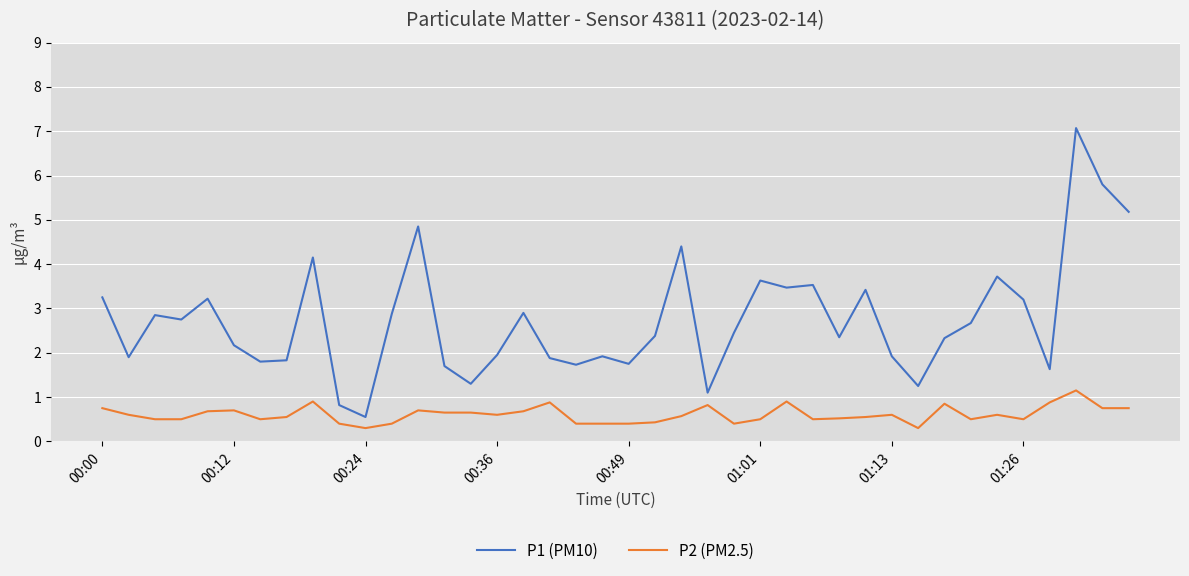

What is the greatest value displayed?

7.1